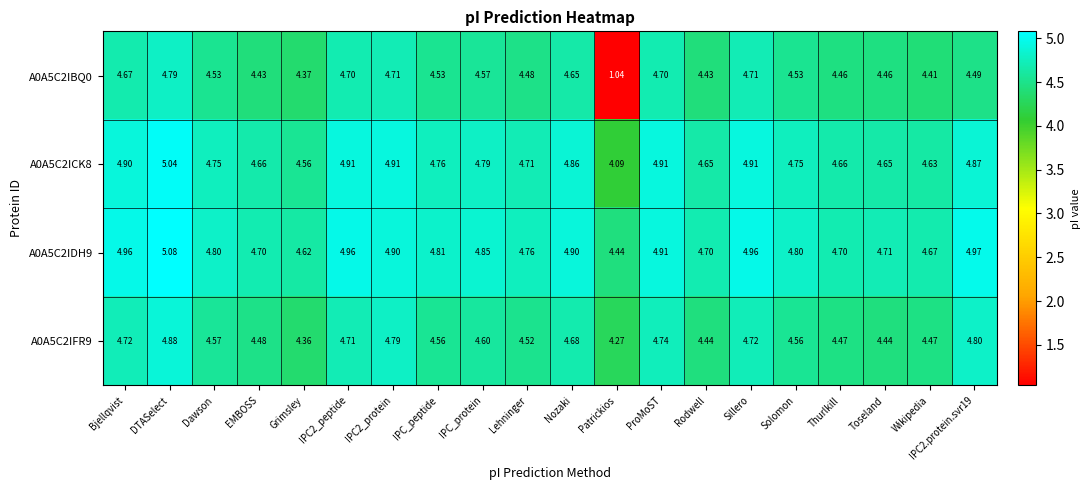

At which label is A0A5C2ICK8 closest to 4?

Patrickios